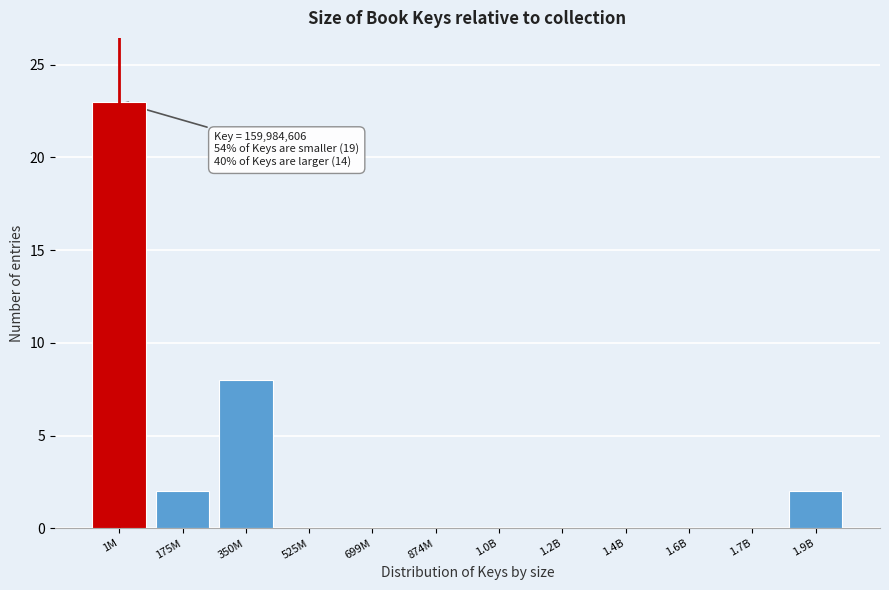

Reading left to right, transcribe all the data shown in this chart.

1M=23	175M=2	350M=8	525M=0	699M=0	874M=0	1.0B=0	1.2B=0	1.4B=0	1.6B=0	1.7B=0	1.9B=2